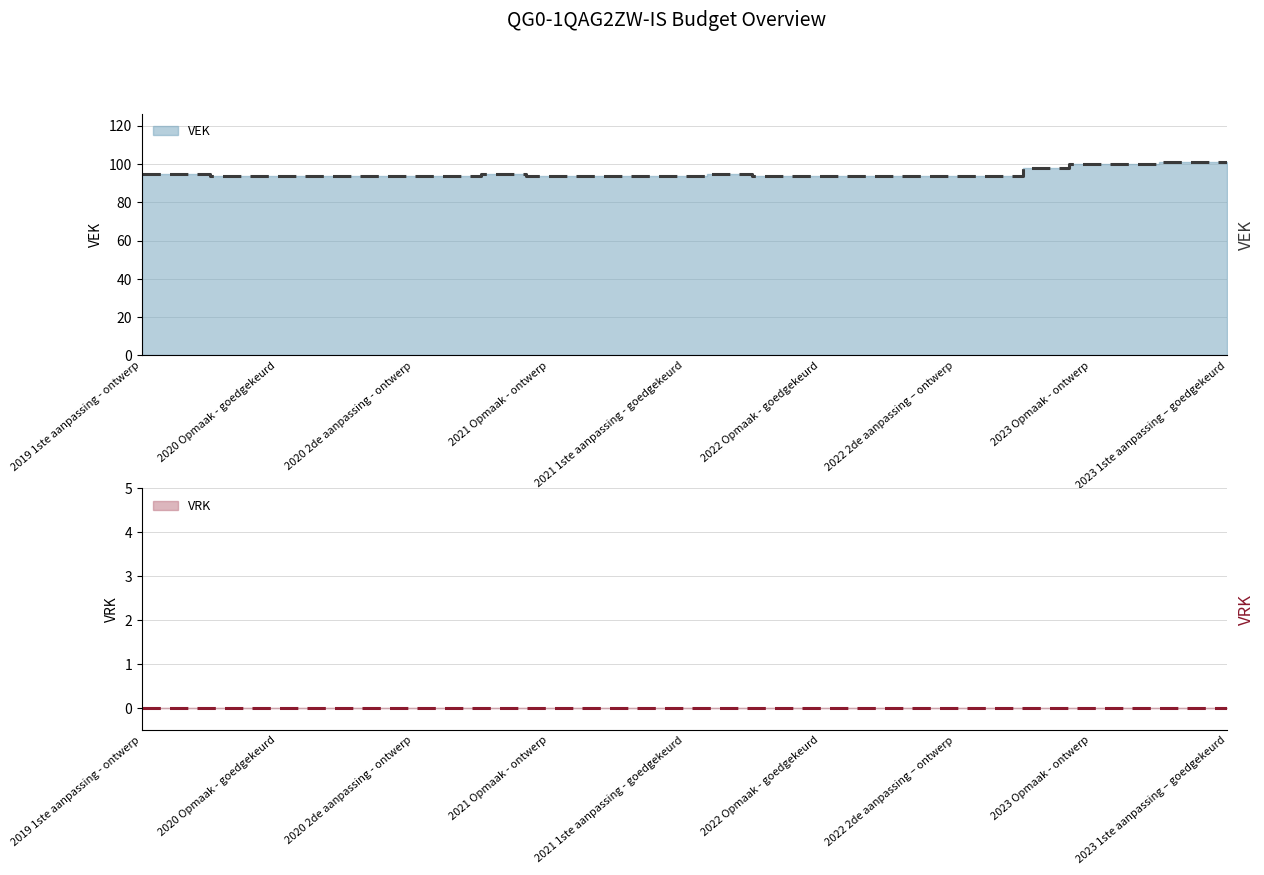

What is the average value?

95